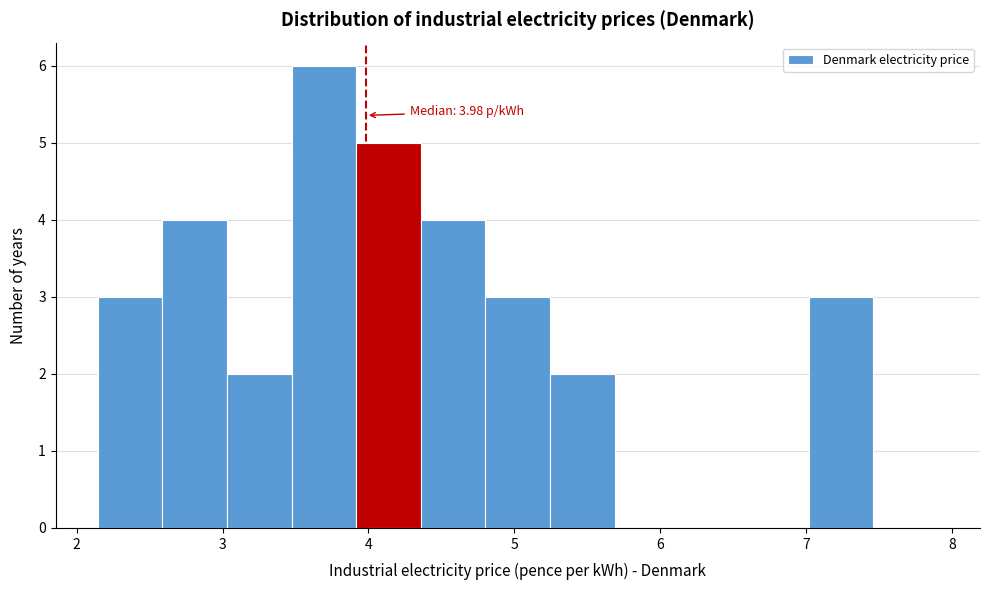

Which range on the x-axis has the tallest bar?

3.5 to 3.9